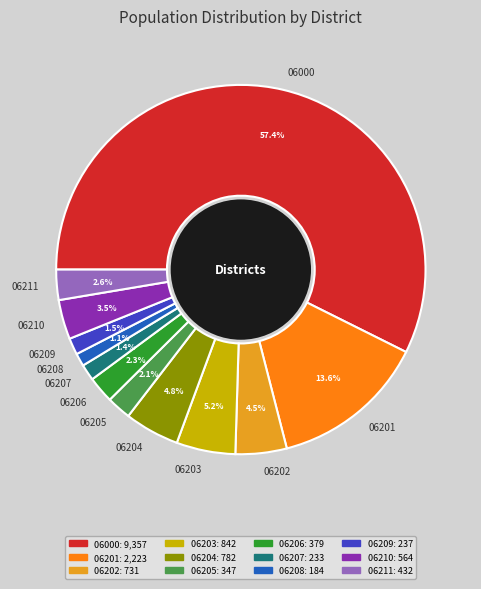

Is there a majority slice in this chart?

Yes